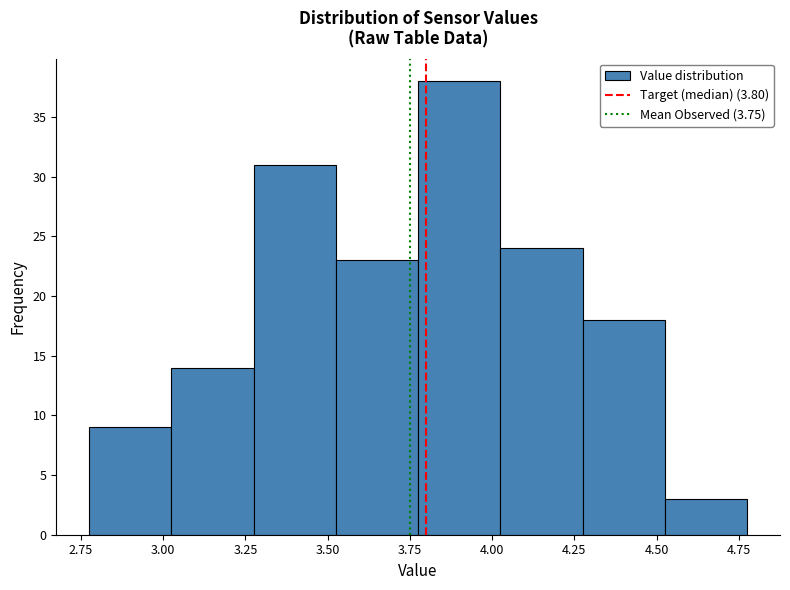

Reading left to right, list every bar in this chart as the range it spans on the x-axis followed by its height. Neither the bar edges nor the heights are printed on the chart, so give them approximately, as read against the axes.

2.775 to 3.025: 9
3.025 to 3.275: 14
3.275 to 3.525: 31
3.525 to 3.775: 23
3.775 to 4.025: 38
4.025 to 4.275: 24
4.275 to 4.525: 18
4.525 to 4.775: 3